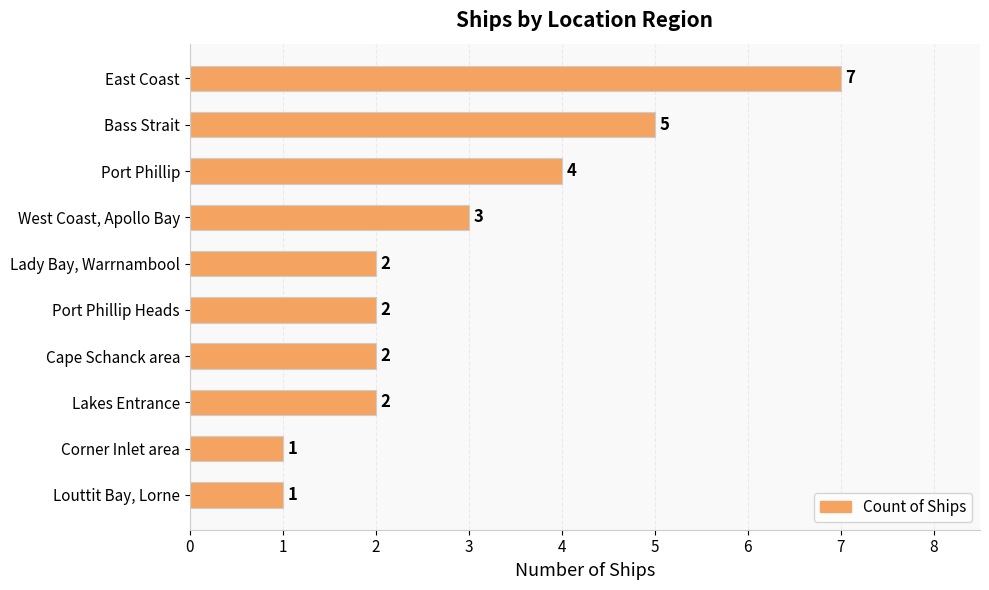

What is the difference between the second highest and second lowest values?

4